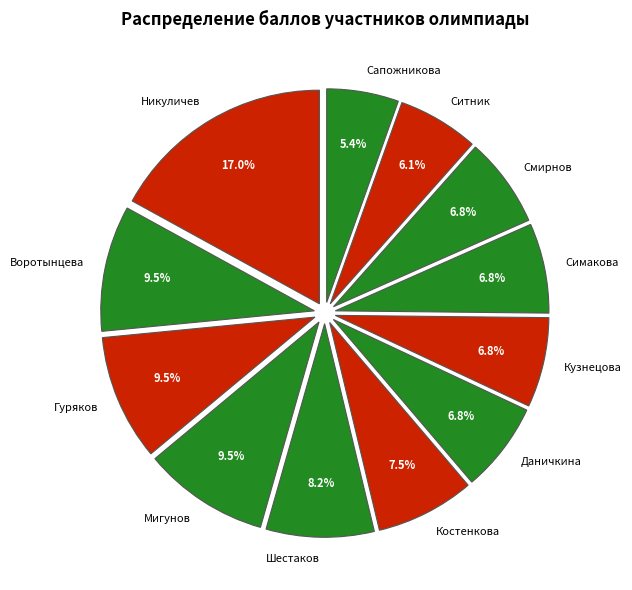

To the nearest percent, what is the difference between the largest and smallest slice percentages?

12%